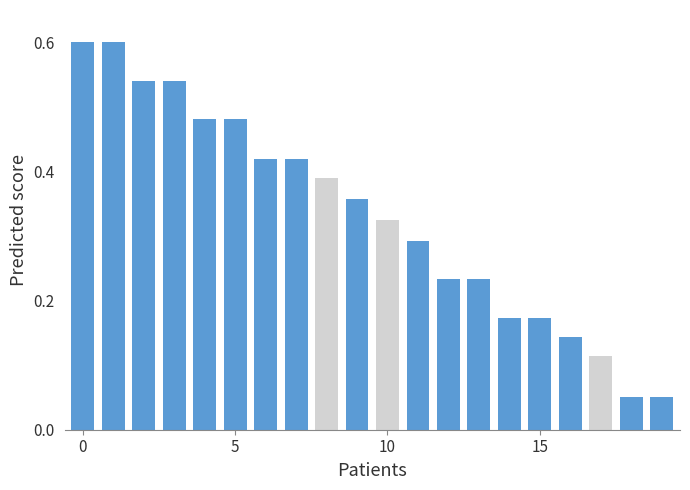

What is the sum of all values?

6.6